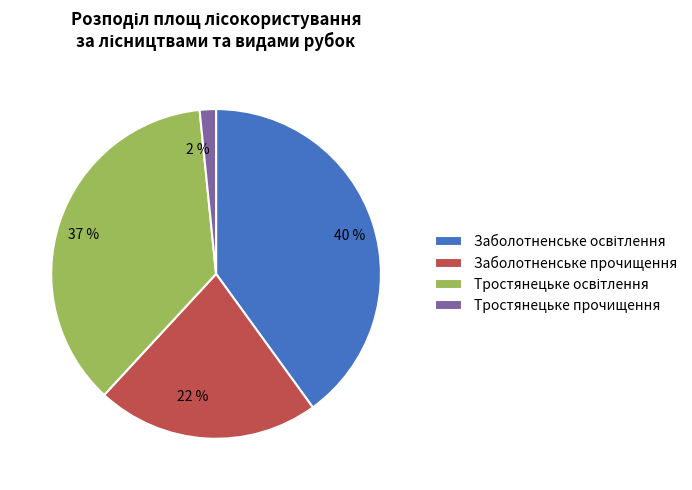

To the nearest percent, what percentage of the pie is Тростянецьке прочищення?

2%